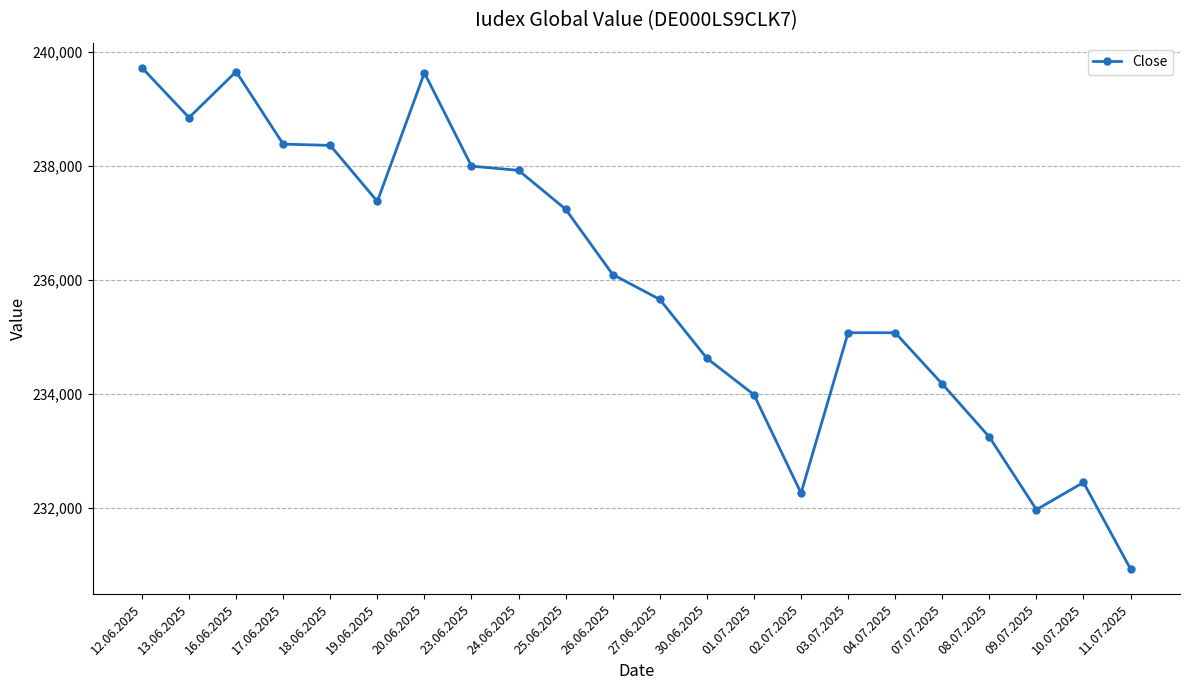

What is the sum of the values at 23.06.2025 and 20.06.2025?

477622